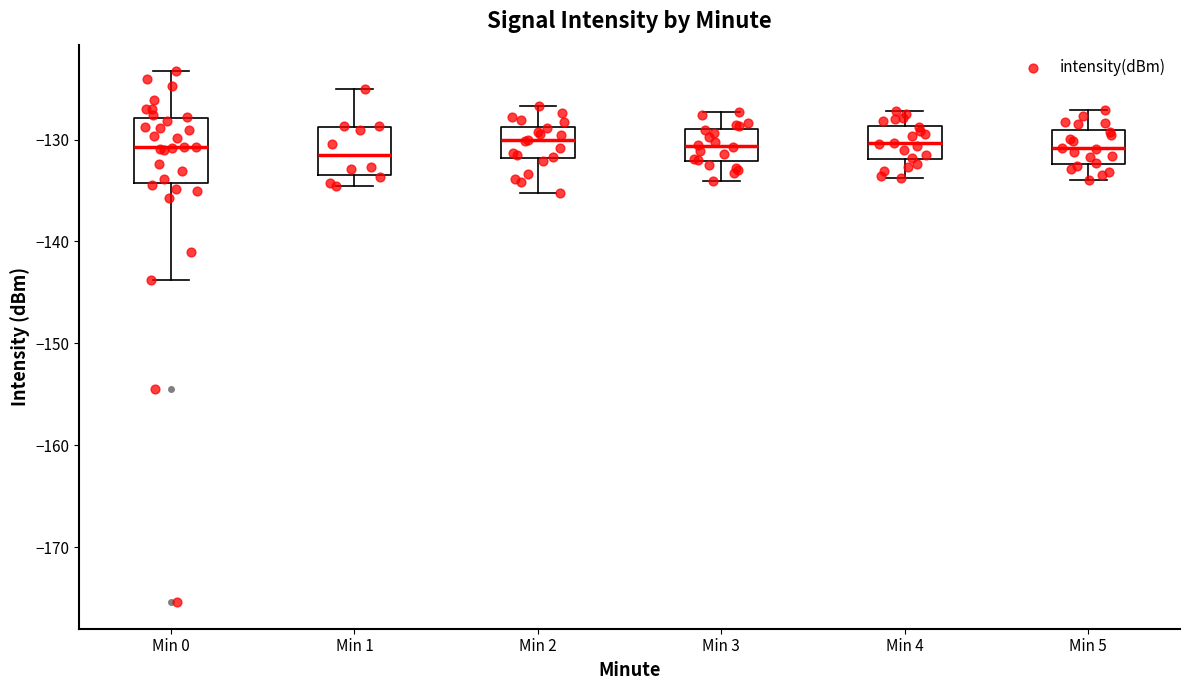

Reading left to right, read every box against the y-axis: the position of its median line, the range the box covers, and the ends of its whiskers. The values are not printed on the chart, so give them approximately, as read against the axis.

Min 0: median -131, box -134 to -128, whiskers -144 to -123
Min 1: median -132, box -133 to -129, whiskers -135 to -125
Min 2: median -130, box -132 to -129, whiskers -135 to -127
Min 3: median -131, box -132 to -129, whiskers -134 to -127
Min 4: median -130, box -132 to -129, whiskers -134 to -127
Min 5: median -131, box -132 to -129, whiskers -134 to -127